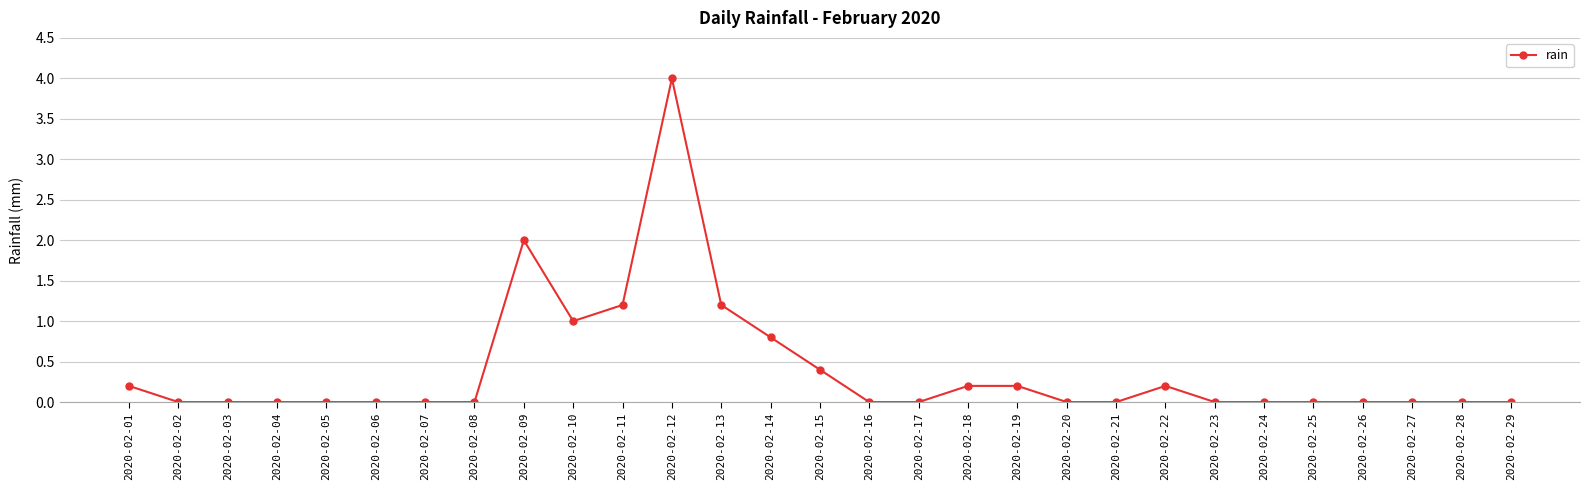

Reading left to right, transcribe all the data shown in this chart.

2020-02-01=0.2	2020-02-02=0.0	2020-02-03=0.0	2020-02-04=0.0	2020-02-05=0.0	2020-02-06=0.0	2020-02-07=0.0	2020-02-08=0.0	2020-02-09=2.0	2020-02-10=1.0	2020-02-11=1.2	2020-02-12=4.0	2020-02-13=1.2	2020-02-14=0.8	2020-02-15=0.4	2020-02-16=0.0	2020-02-17=0.0	2020-02-18=0.2	2020-02-19=0.2	2020-02-20=0.0	2020-02-21=0.0	2020-02-22=0.2	2020-02-23=0.0	2020-02-24=0.0	2020-02-25=0.0	2020-02-26=0.0	2020-02-27=0.0	2020-02-28=0.0	2020-02-29=0.0